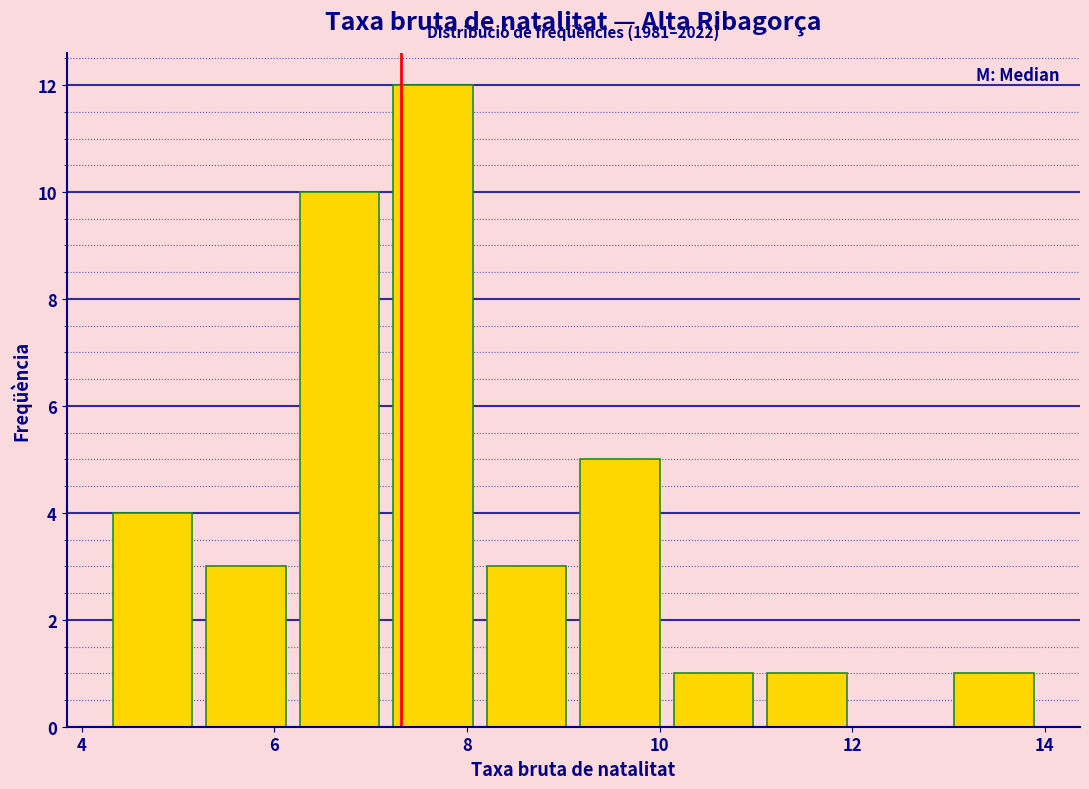

Over which range of the x-axis is the bar tallest?

7.2 to 8.2